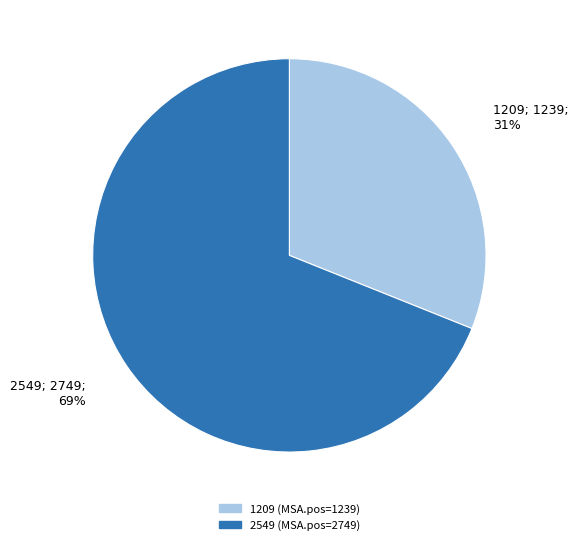

Rank the categories by value from highest to lowest.

2549, 1209